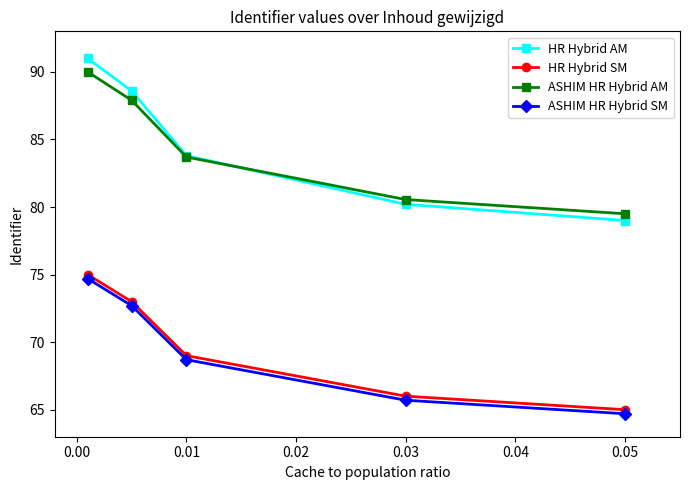

What is the minimum value shown in the chart?

64.7